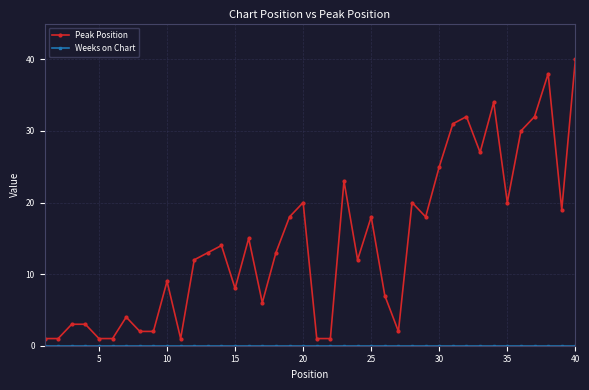

Which series has the largest range (max minus min)?

Peak Position